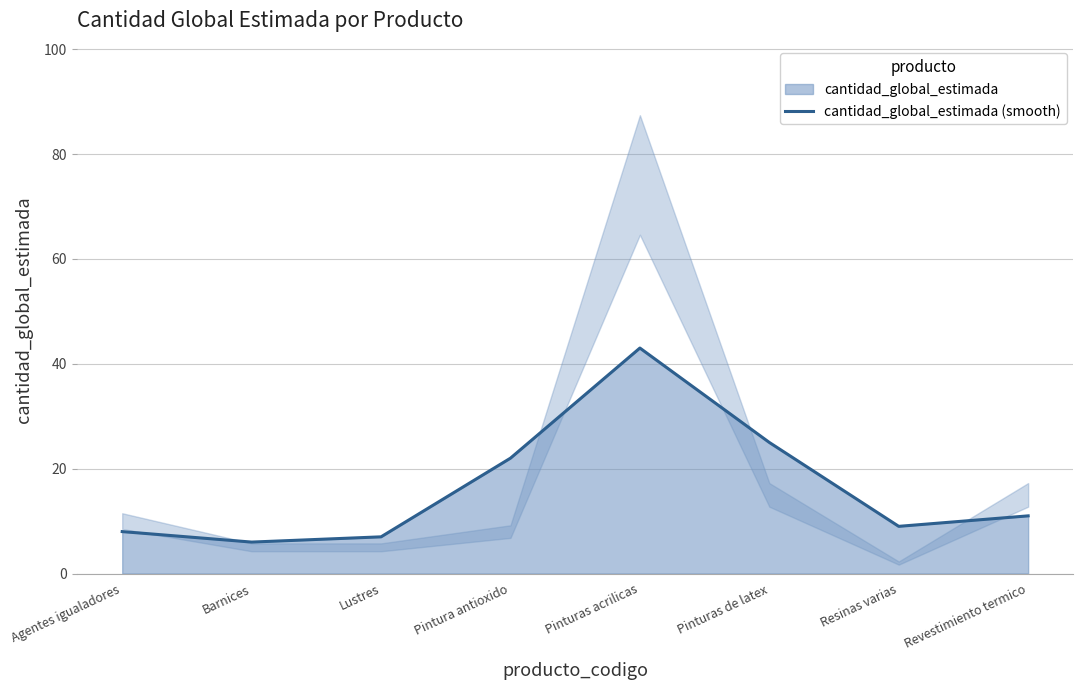

Is it true that the value at Pinturas de latex is 25?

True